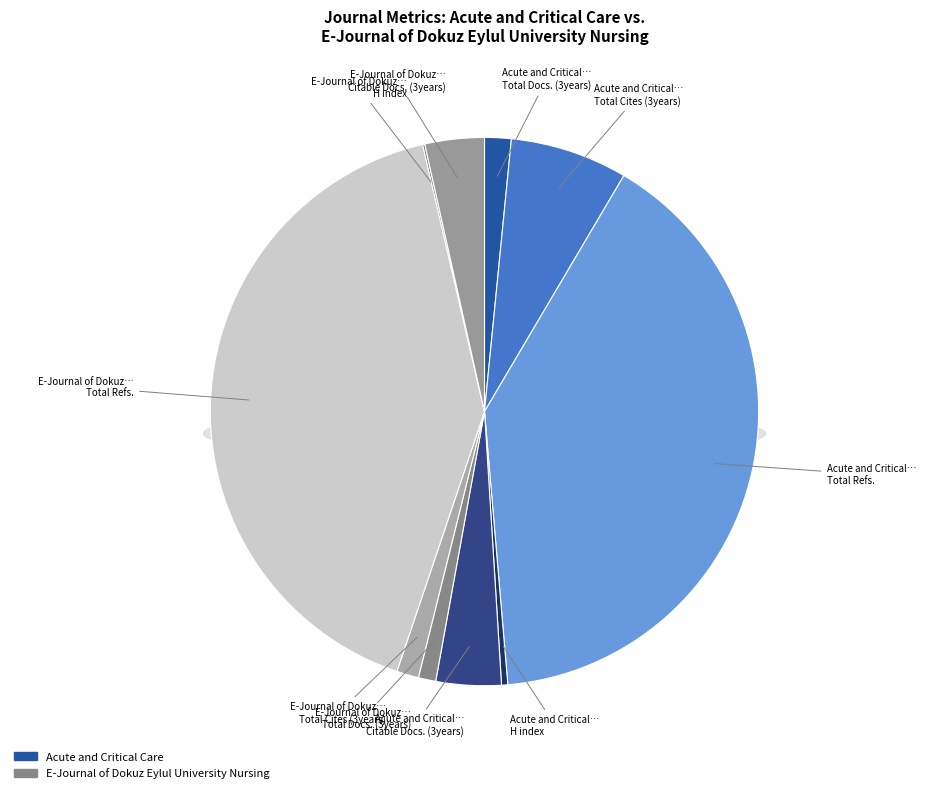

To the nearest percent, what is the combined percentage of Acute and Critical Care and E-Journal of Dokuz Eylul University Nursing?

100%